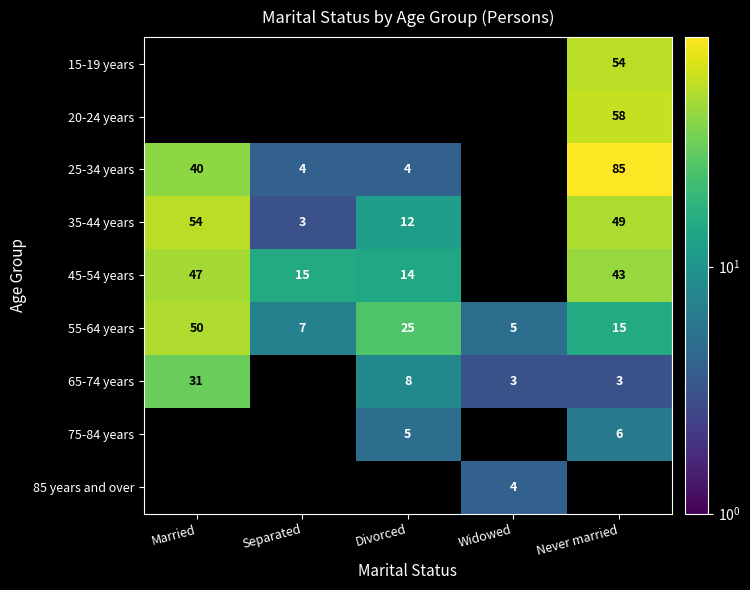

Where is 55-64 years nearest to the value 27?

Divorced